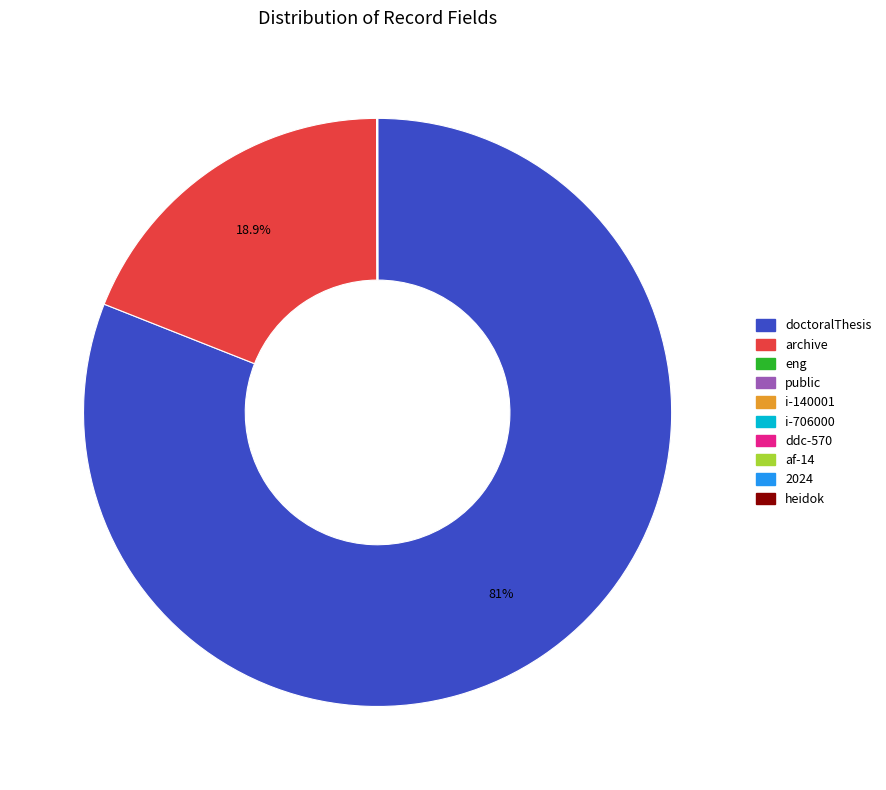

Does any single category account for the majority?

Yes